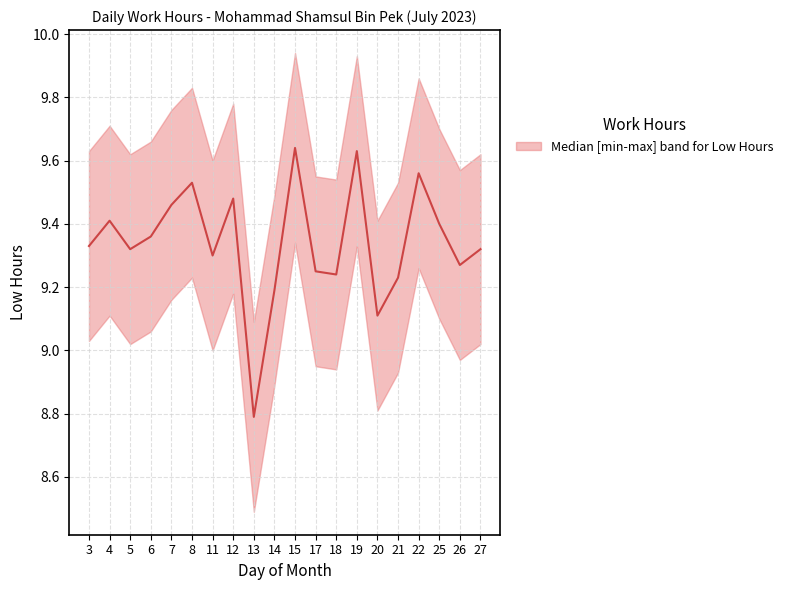

Reading right to left, transcribe all the data shown in this chart.

9.3	9.3	9.4	9.6	9.2	9.1	9.6	9.2	9.2	9.6	9.2	8.8	9.5	9.3	9.5	9.5	9.4	9.3	9.4	9.3